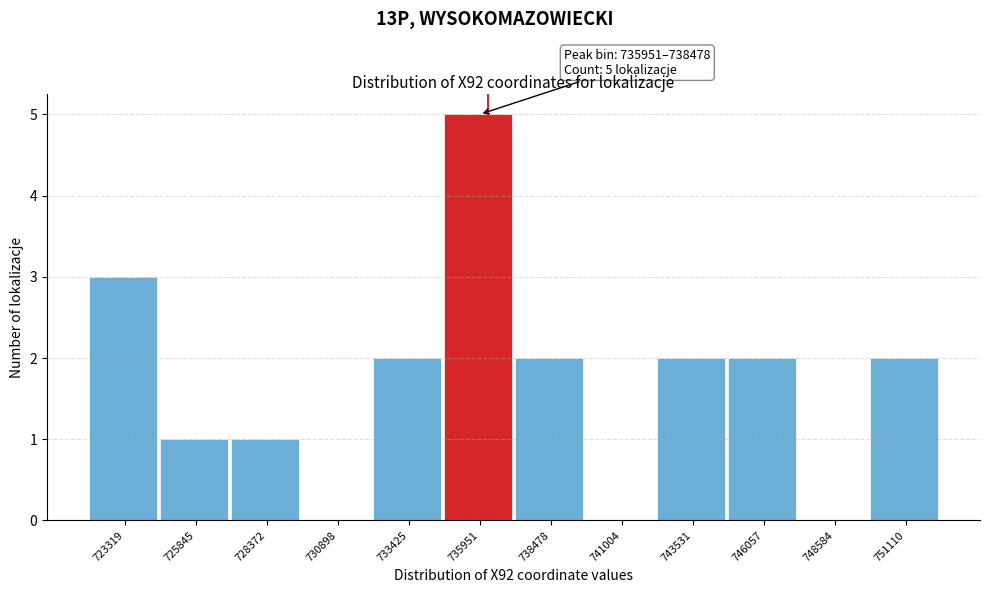

Reading right to left, what are all the values shown in this chart?

751110=2	748584=0	746057=2	743531=2	741004=0	738478=2	735951=5	733425=2	730898=0	728372=1	725845=1	723319=3